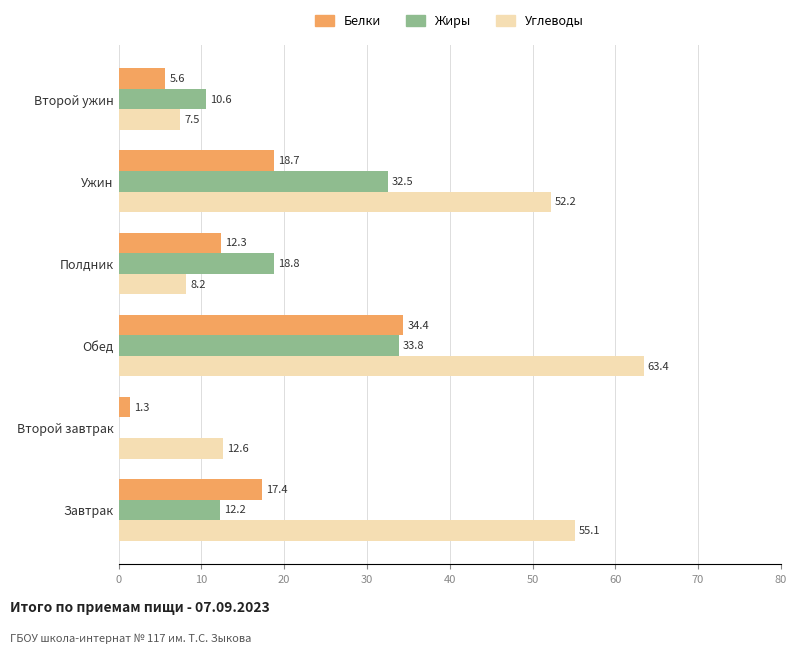

How many data points in Жиры are above 18?

3